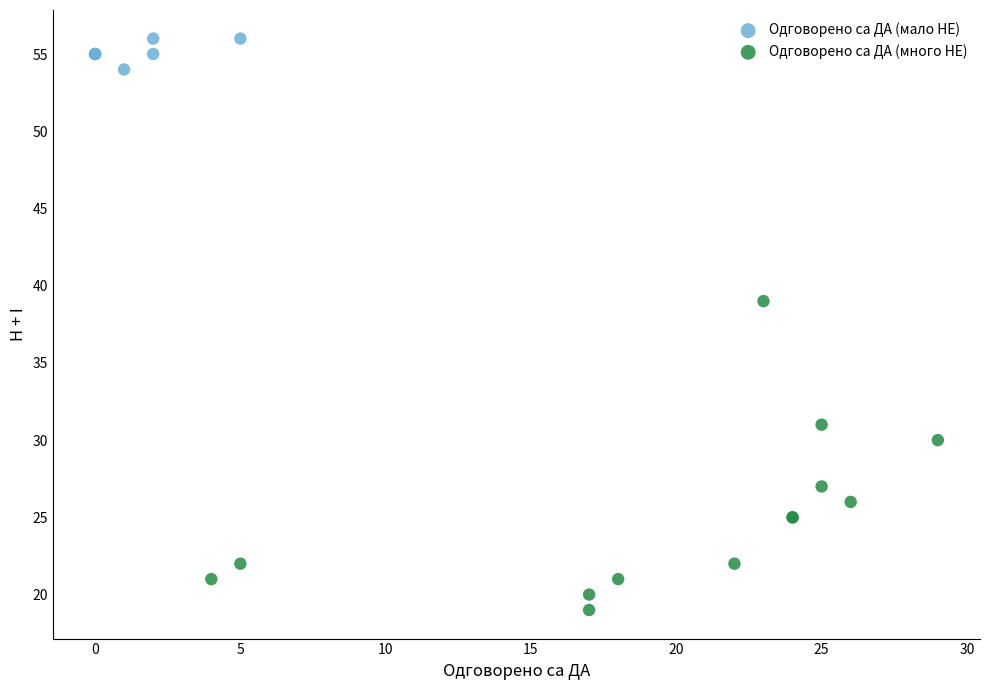

Which series reaches the maximum Y coordinate?

Одговорено са ДА (мало НЕ)